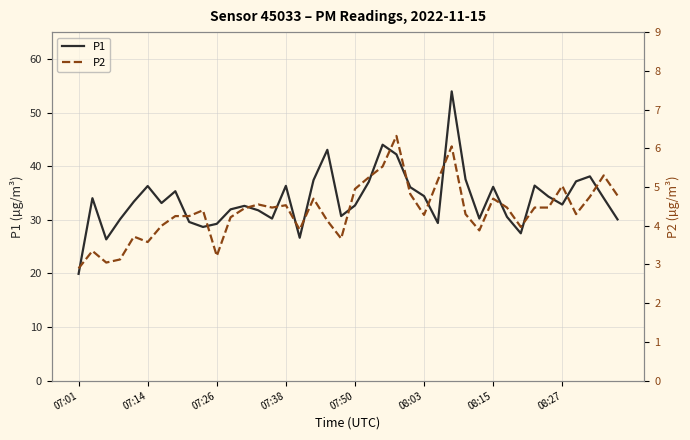

How many data points in P1 are less than 33?

19